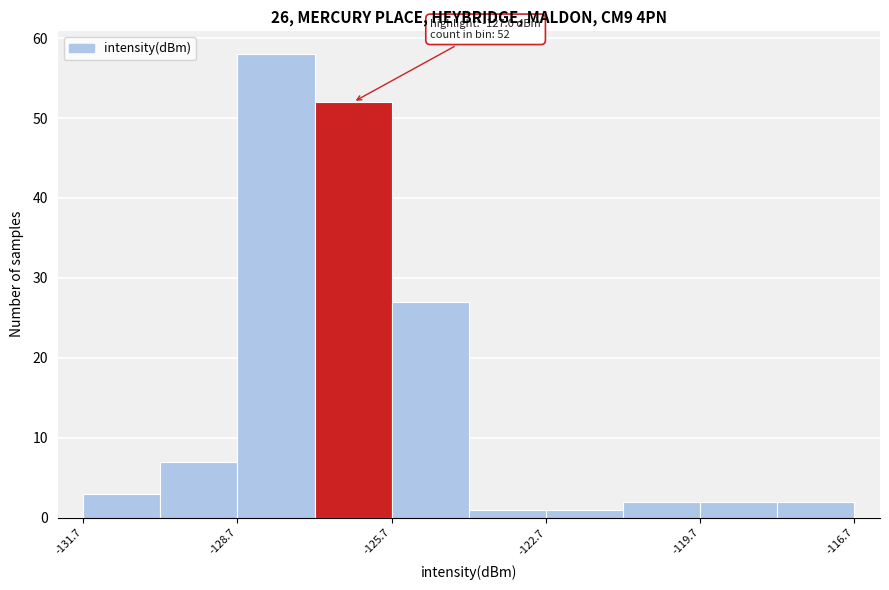

Read against the x-axis, roughly where is the centre of the tallest bar?

-128.0